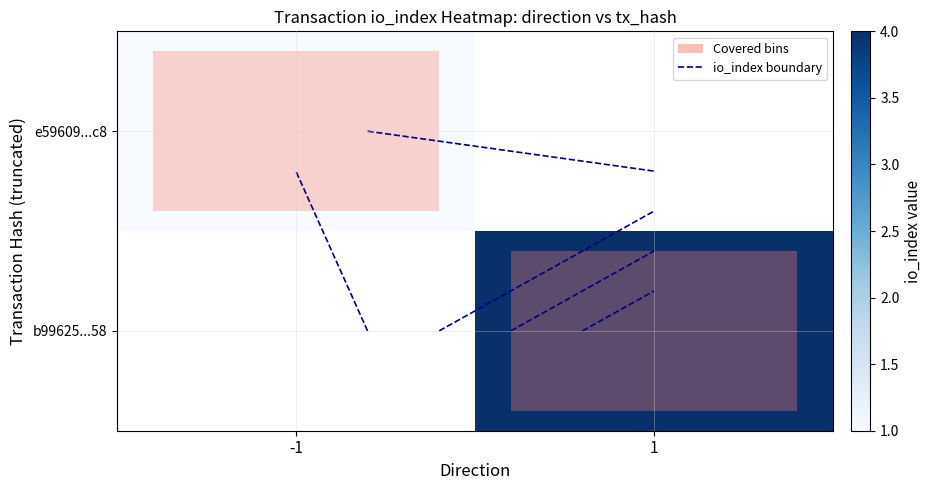

Rank the series by their average value, from lowest to highest.

e59609...c8, b99625...58